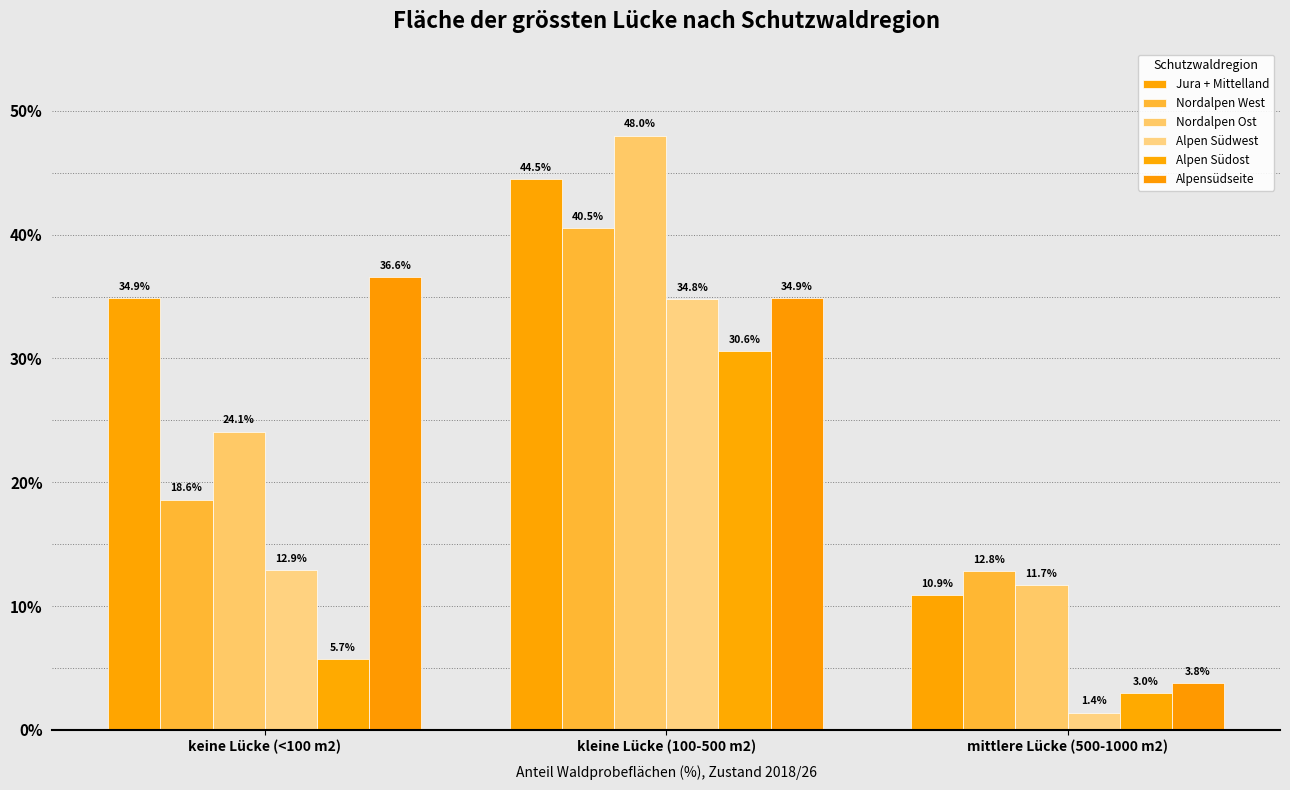

List the labels in order of Alpen Südost value, largest first.

kleine Lücke (100-500 m2), keine Lücke (<100 m2), mittlere Lücke (500-1000 m2)